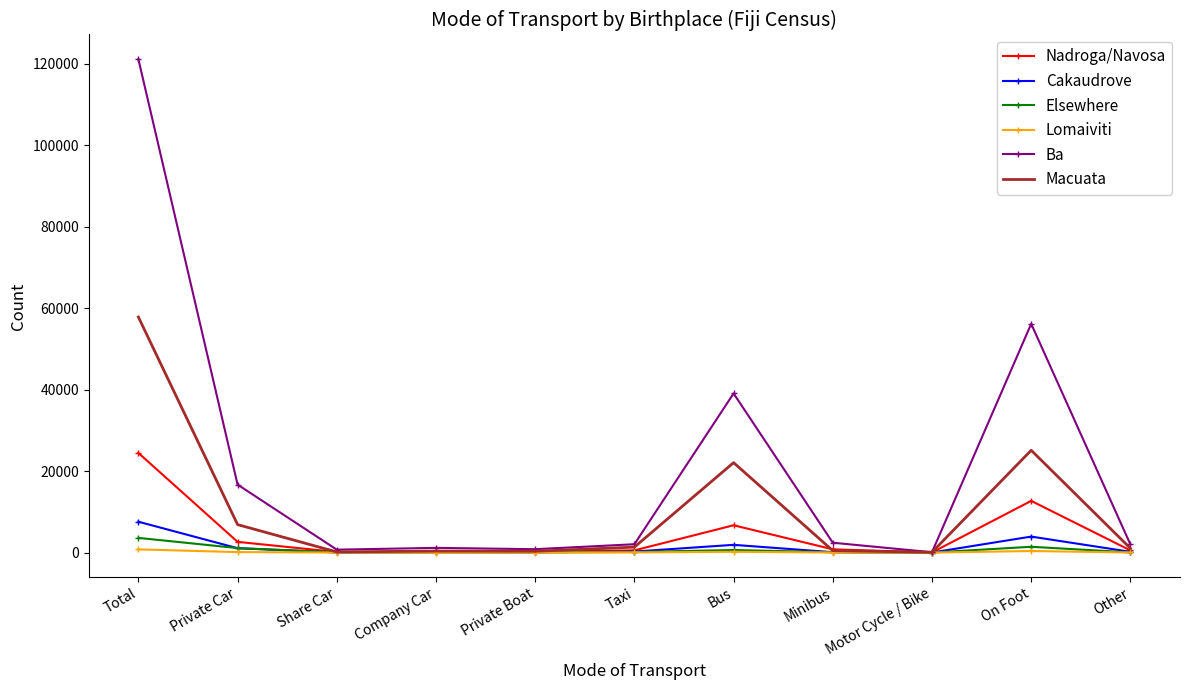

Is the value of Lomaiviti at Company Car greater than the value of Macuata at Private Car?

No